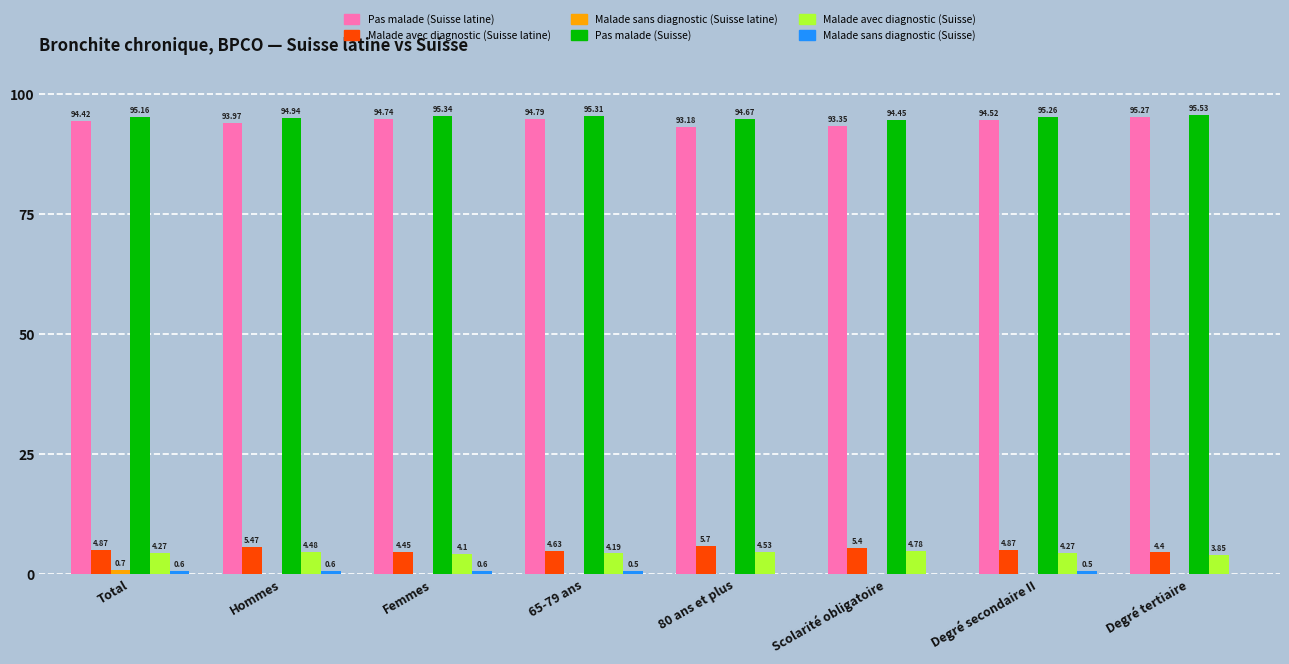

What is the greatest value displayed?

95.5